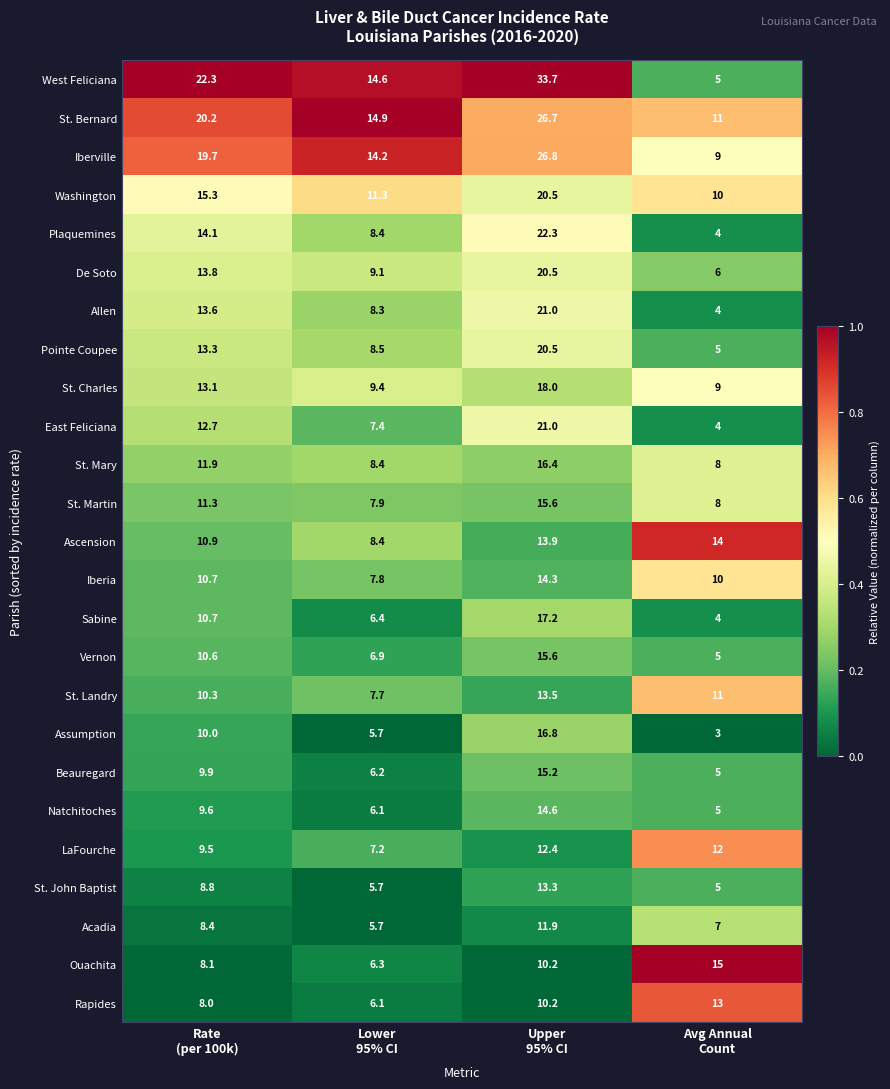

Which series has the largest total across all categories?

West Feliciana